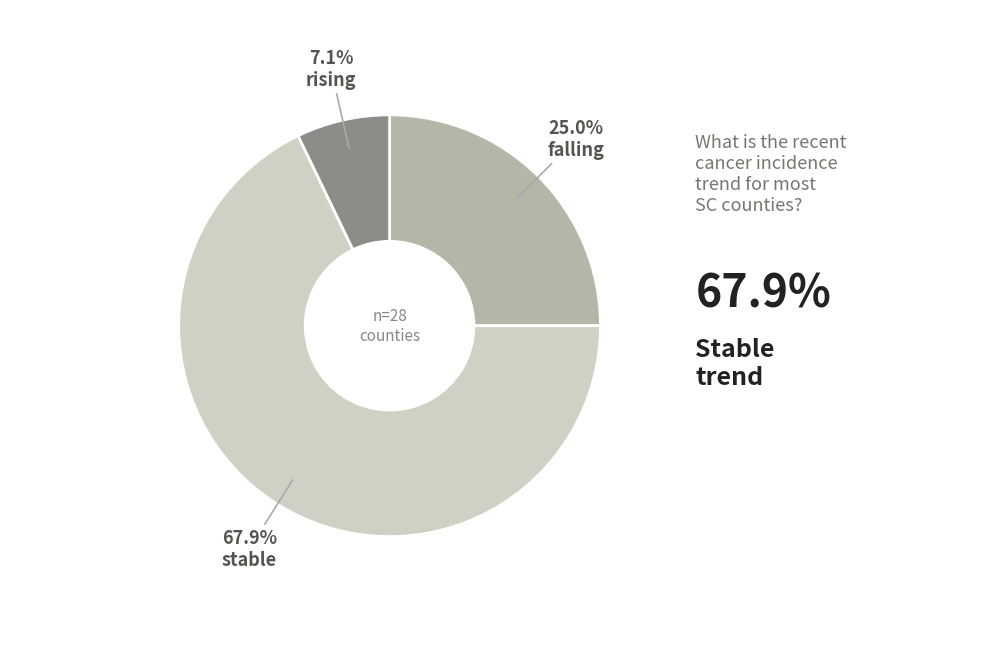

Does any single category account for the majority?

Yes